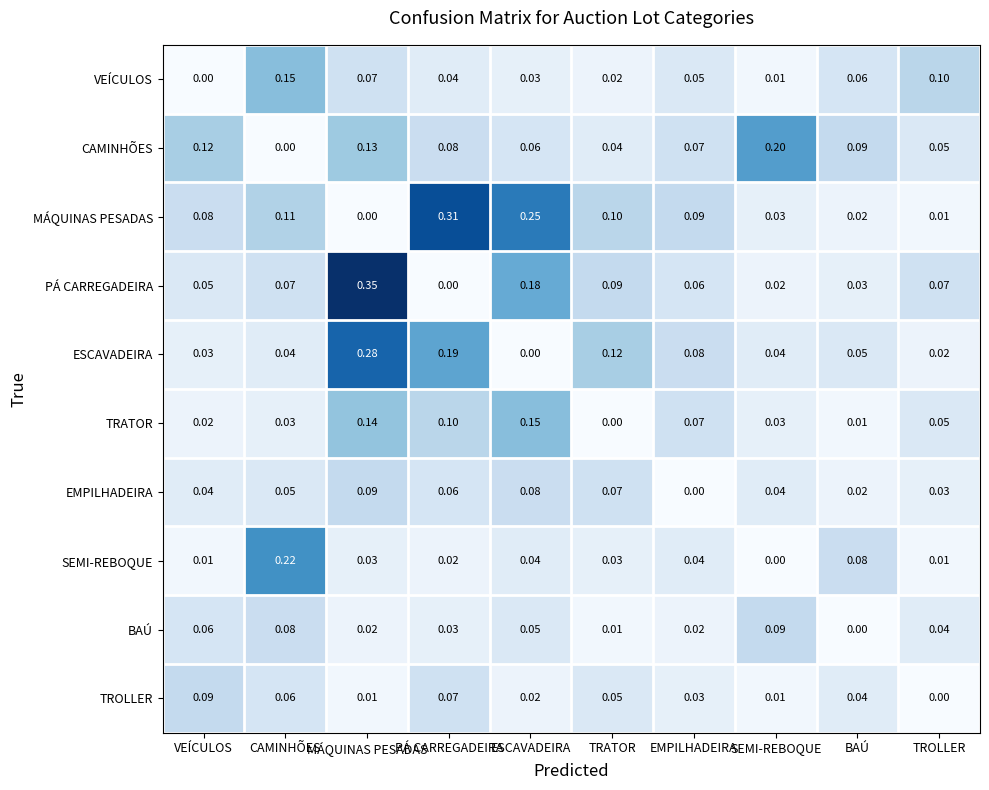

Which category has the lowest value in the ESCAVADEIRA series?

ESCAVADEIRA